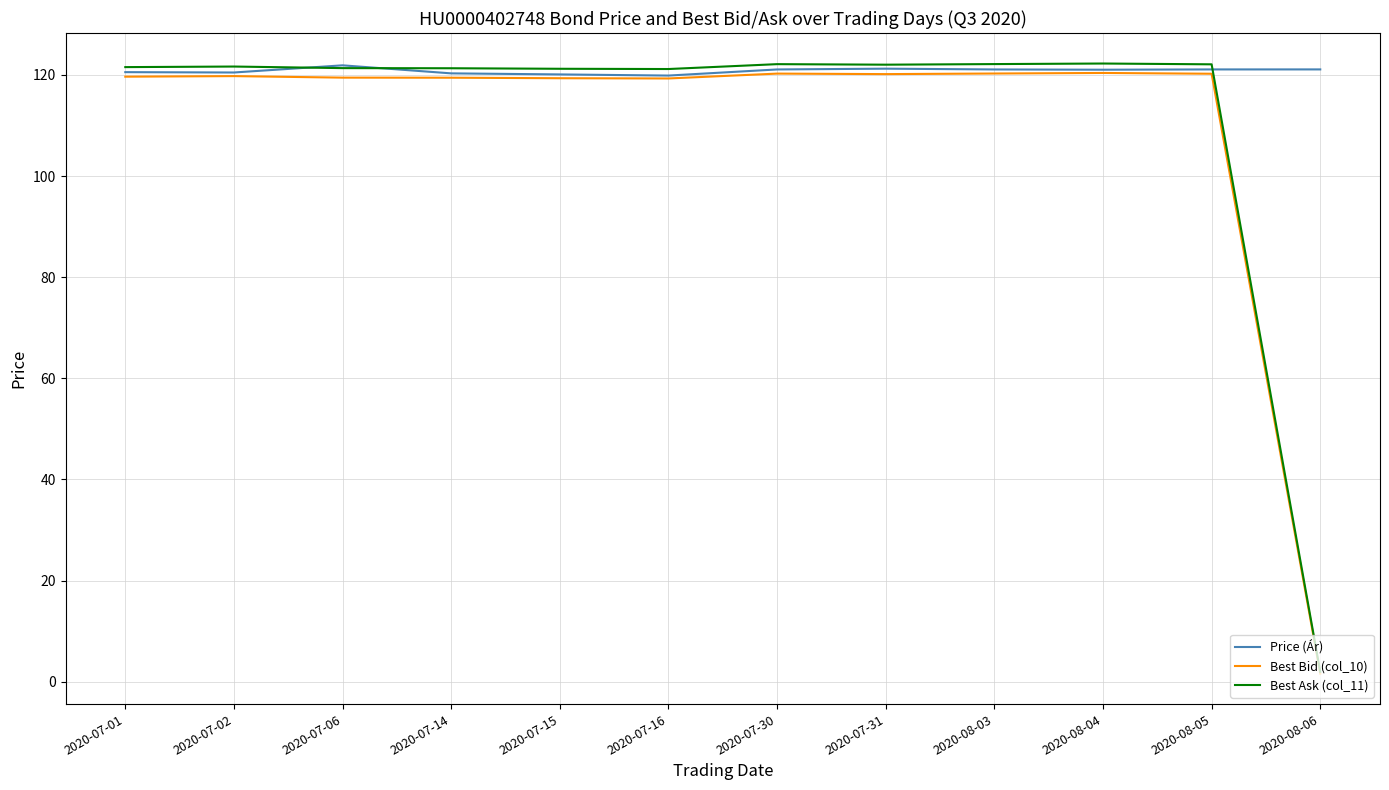

What is the difference between the maximum and second lowest values in the Best Bid (col_10) series?

1.1